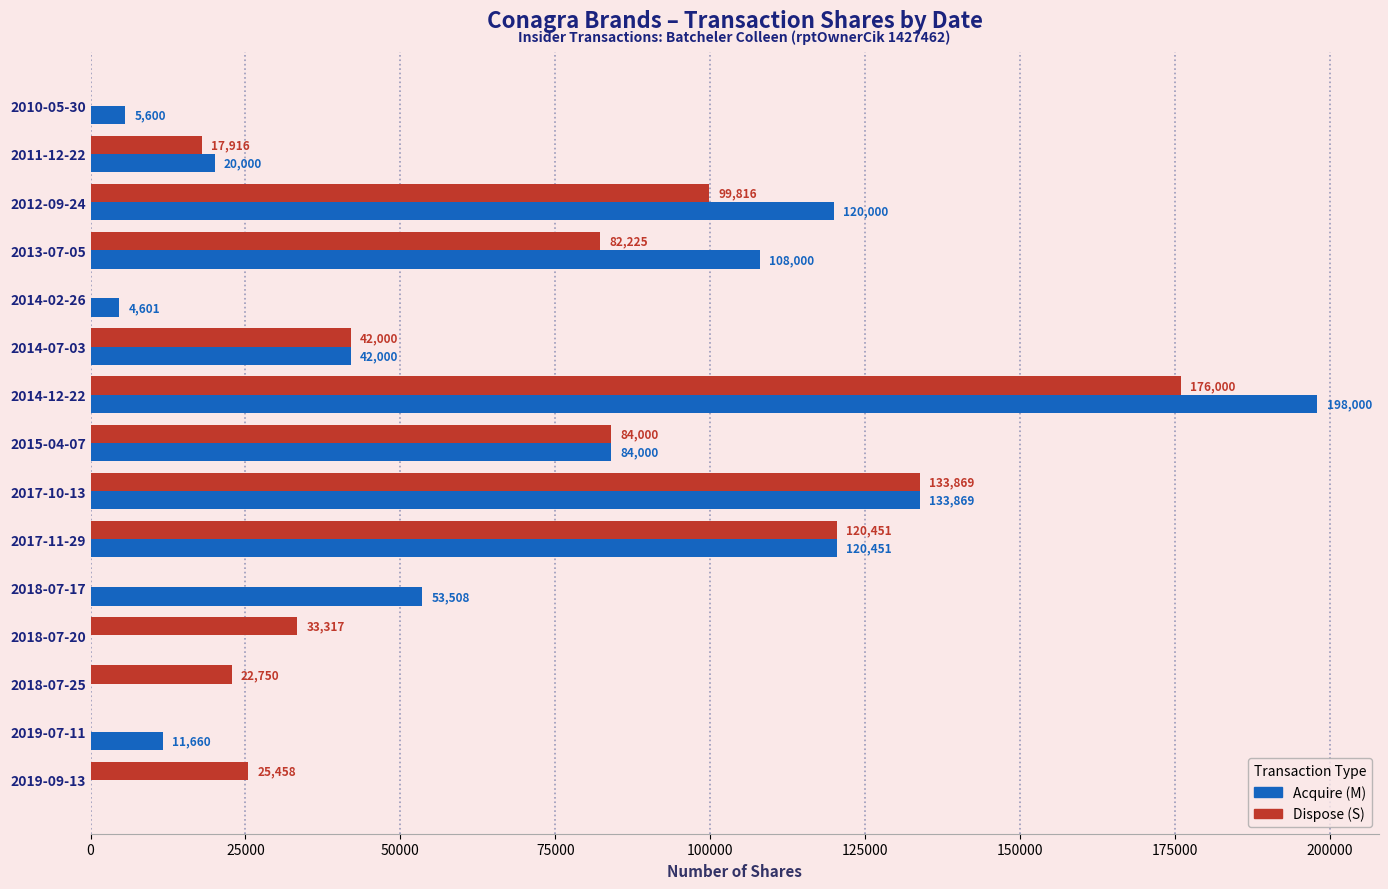

What is the maximum value shown in the chart?

198000